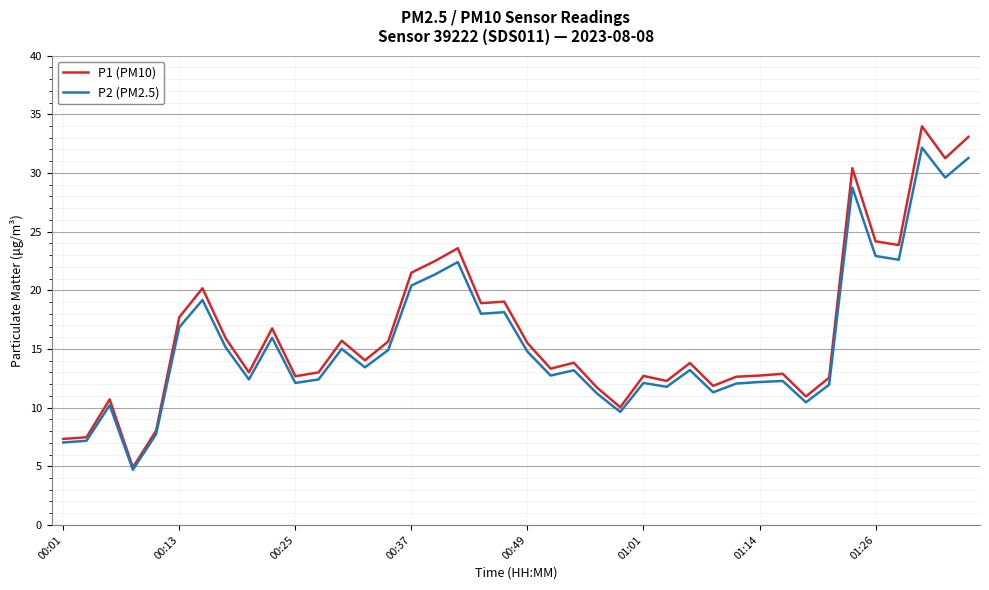

Which series has the widest spread of values?

P1 (PM10)